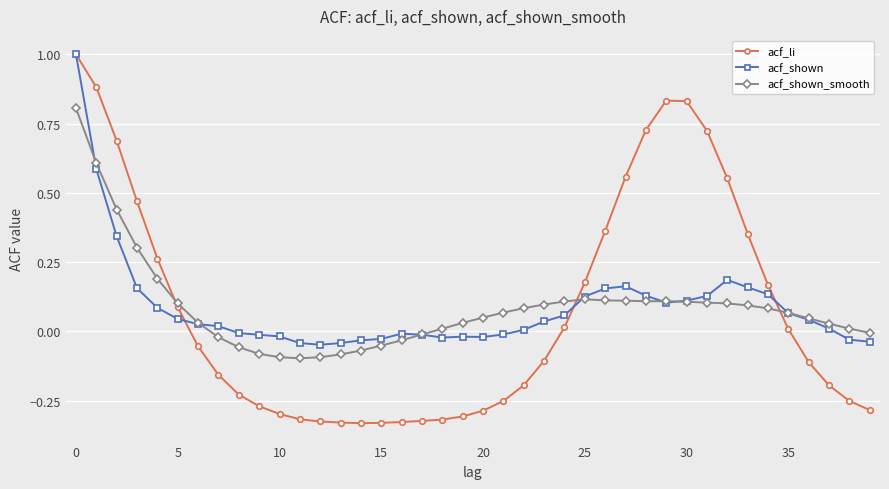

Does the chart have visible grid lines?

Yes